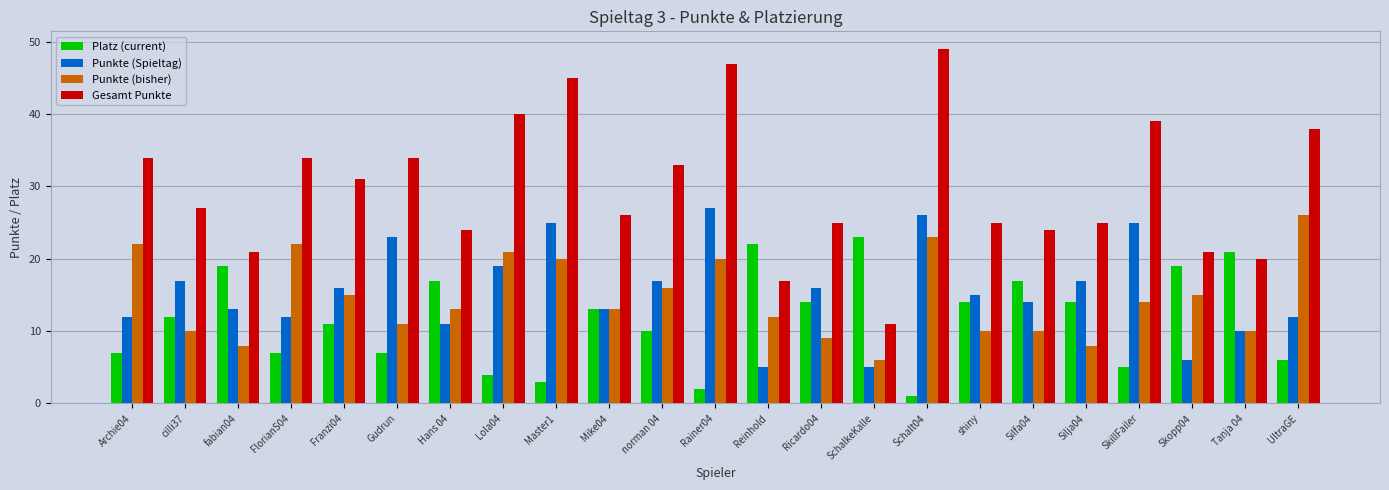

What is the value of the Punkte (Spieltag) bar at the 13th from the left?

5